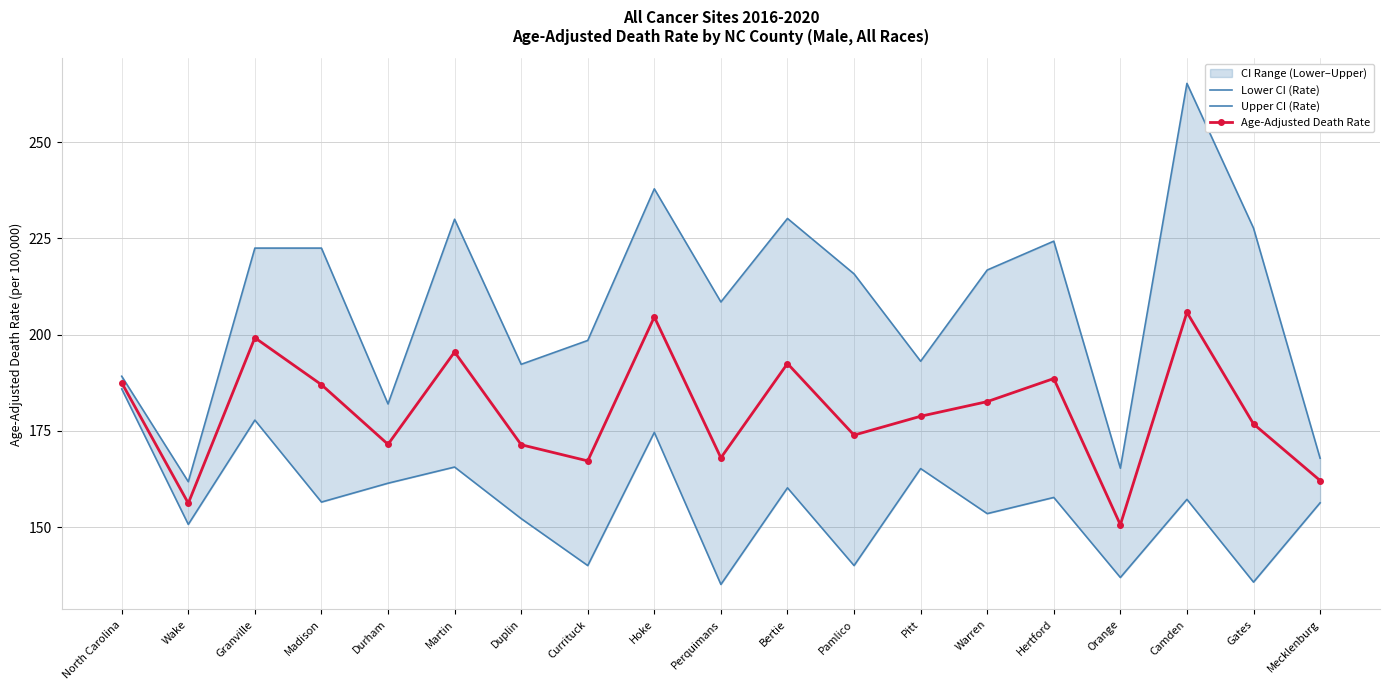

Does the chart have visible grid lines?

Yes